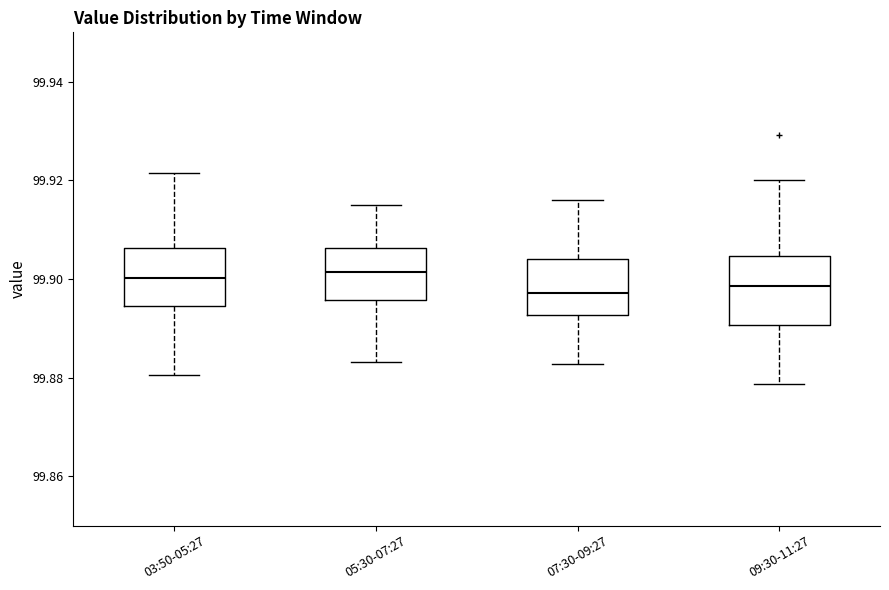

Which box is the tallest, from its lower edge to its upper edge?

09:30-11:27